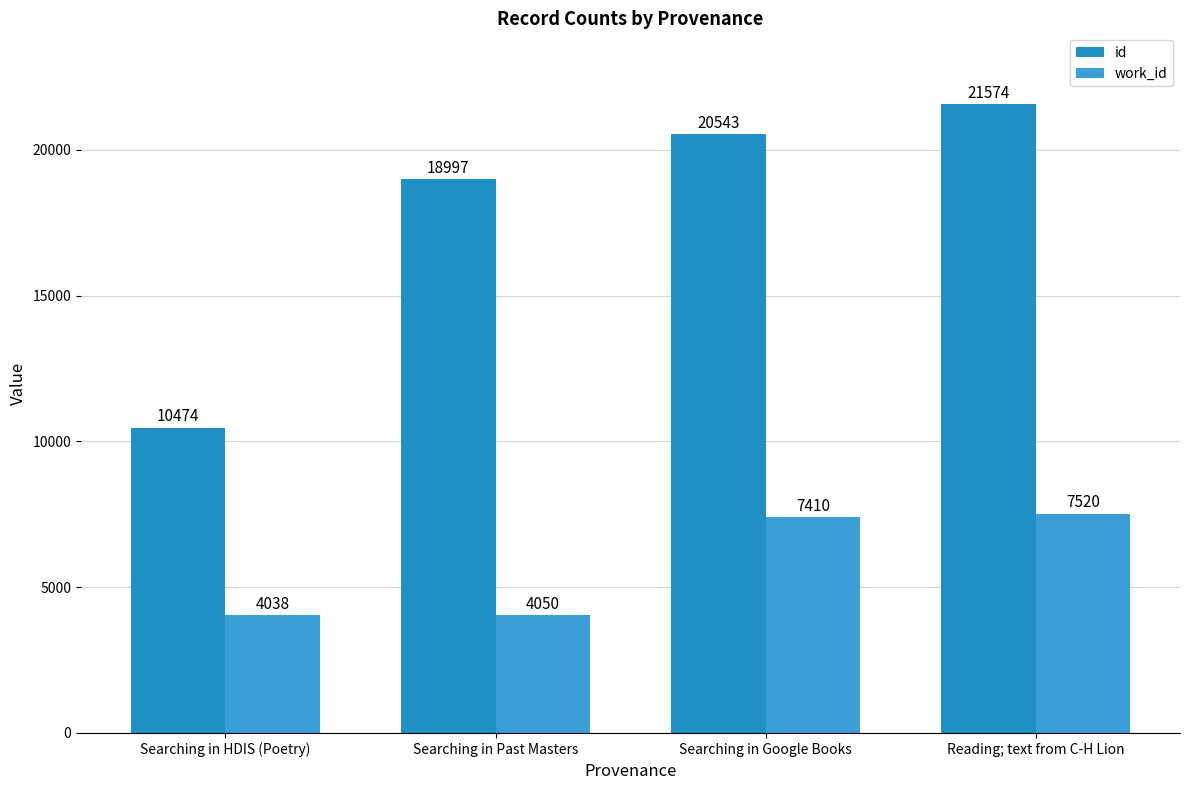

Count the number of categories in the chart.

4